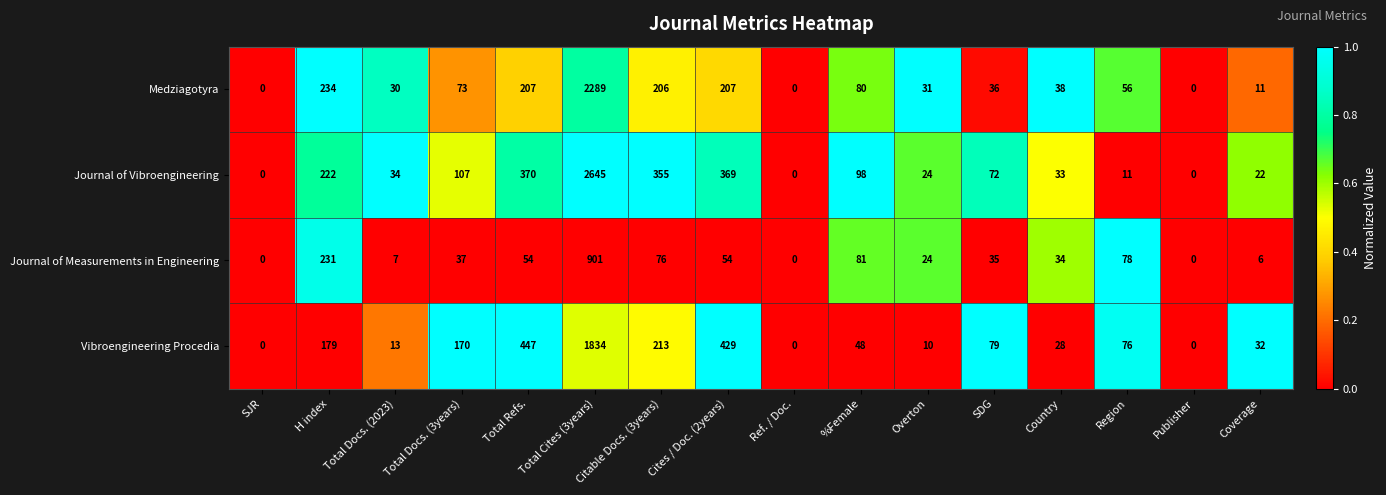

Count the number of categories in the chart.

16